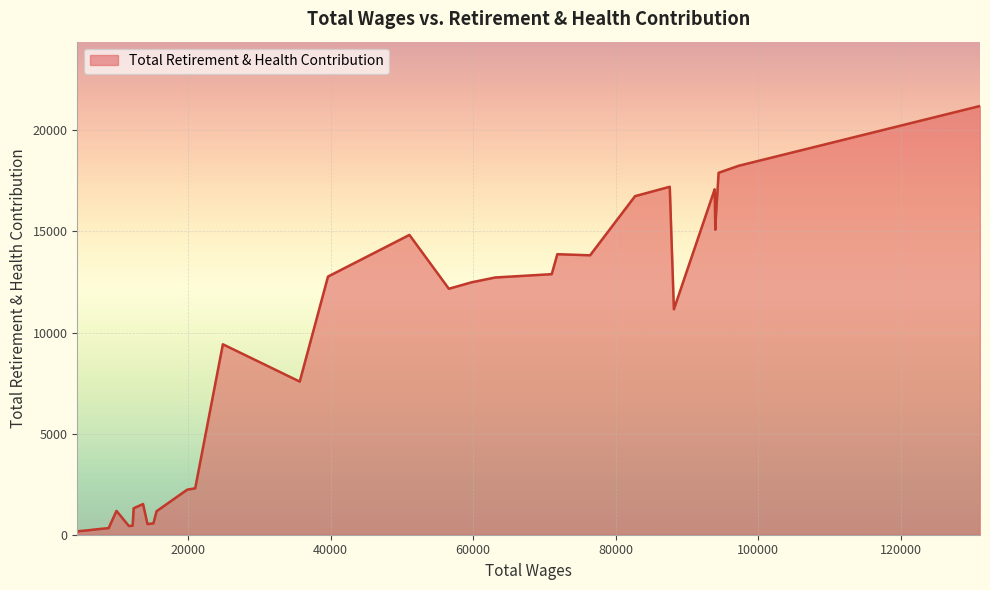

What is the maximum value shown in the chart?

21205